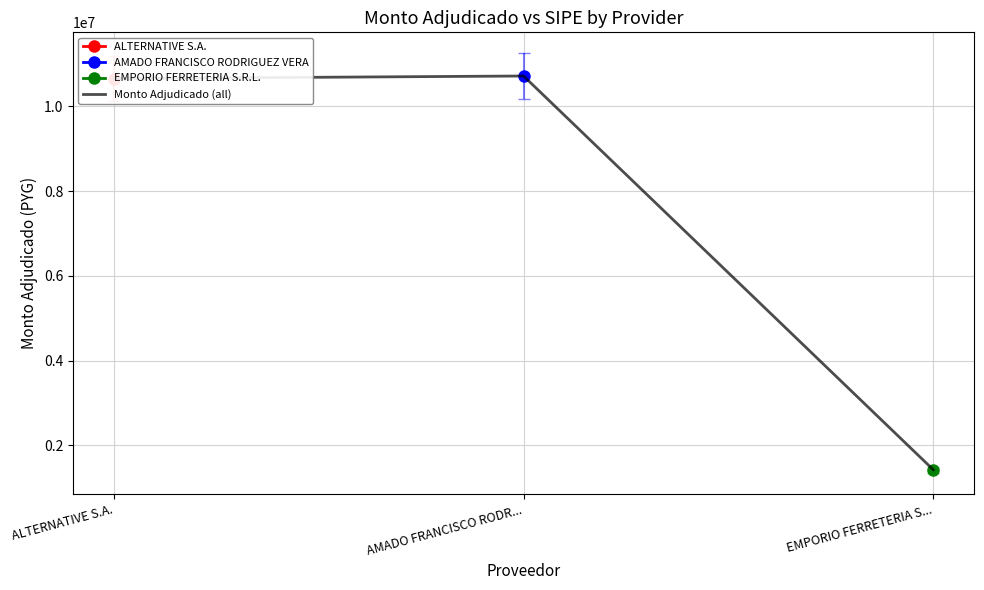

Count the number of values greater than 10660000.

1